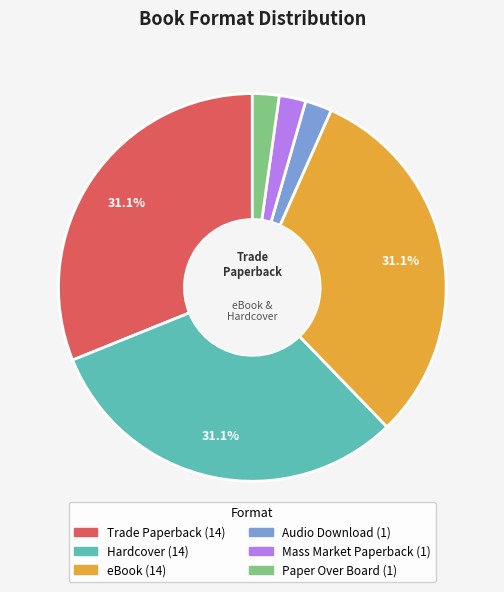

Does any single category account for the majority?

No